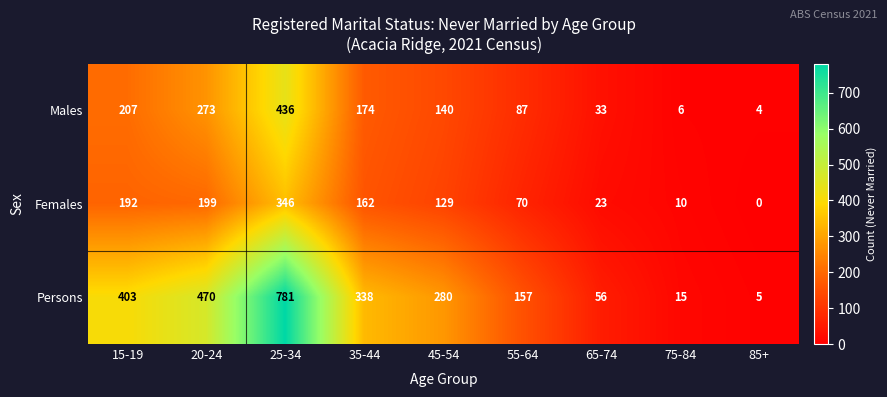

What is the difference between the maximum and minimum values in the Males series?

432